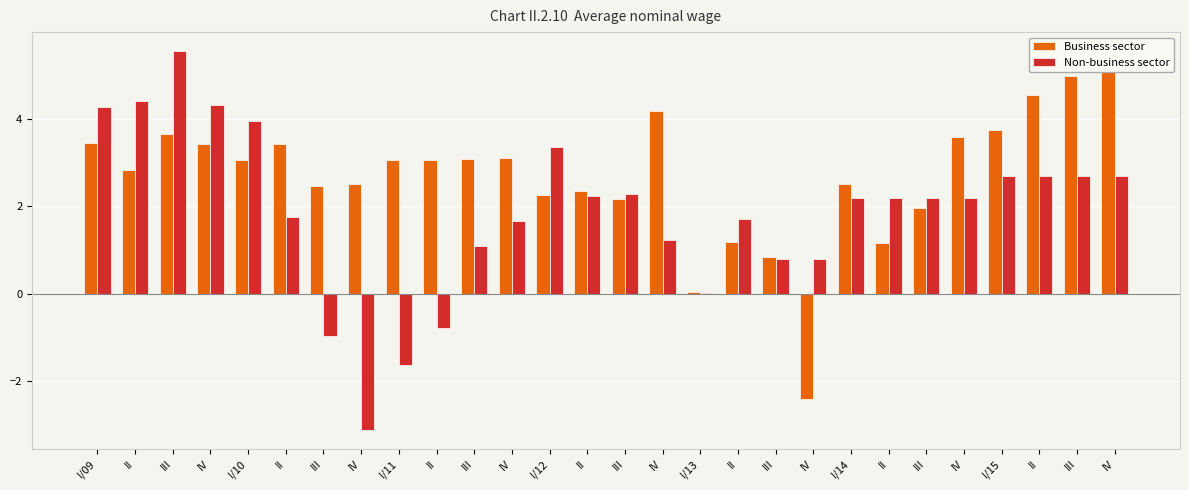

What is the label of the 3rd bar from the left?

III